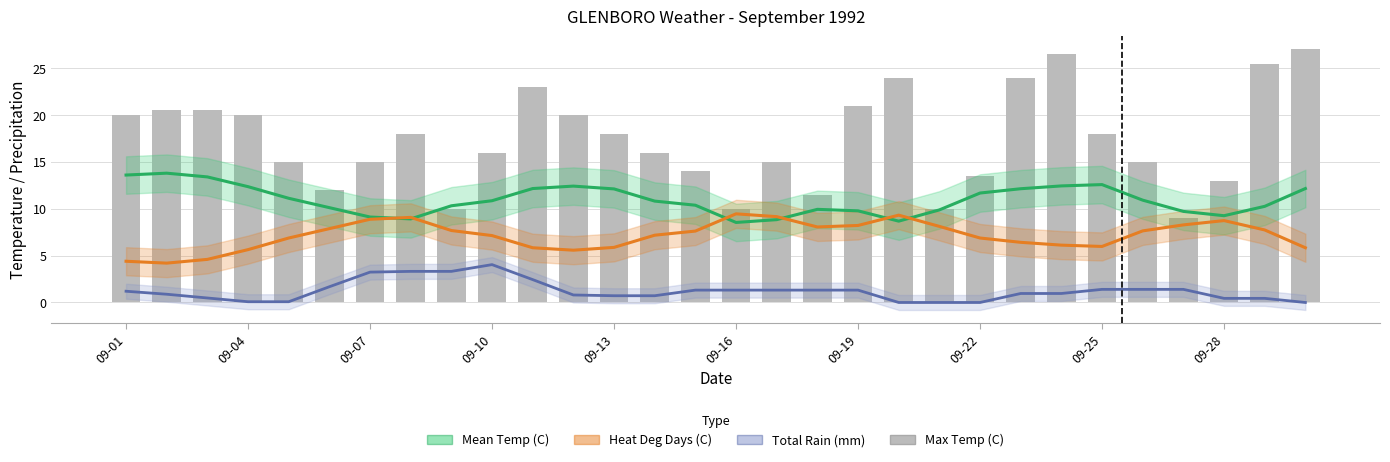

What position from the right is 20?

10